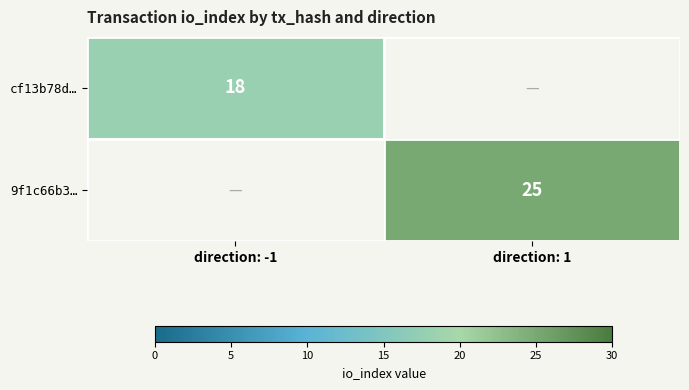

True or false: 9f1c66b3… has a value of 25 at direction: 1.

True